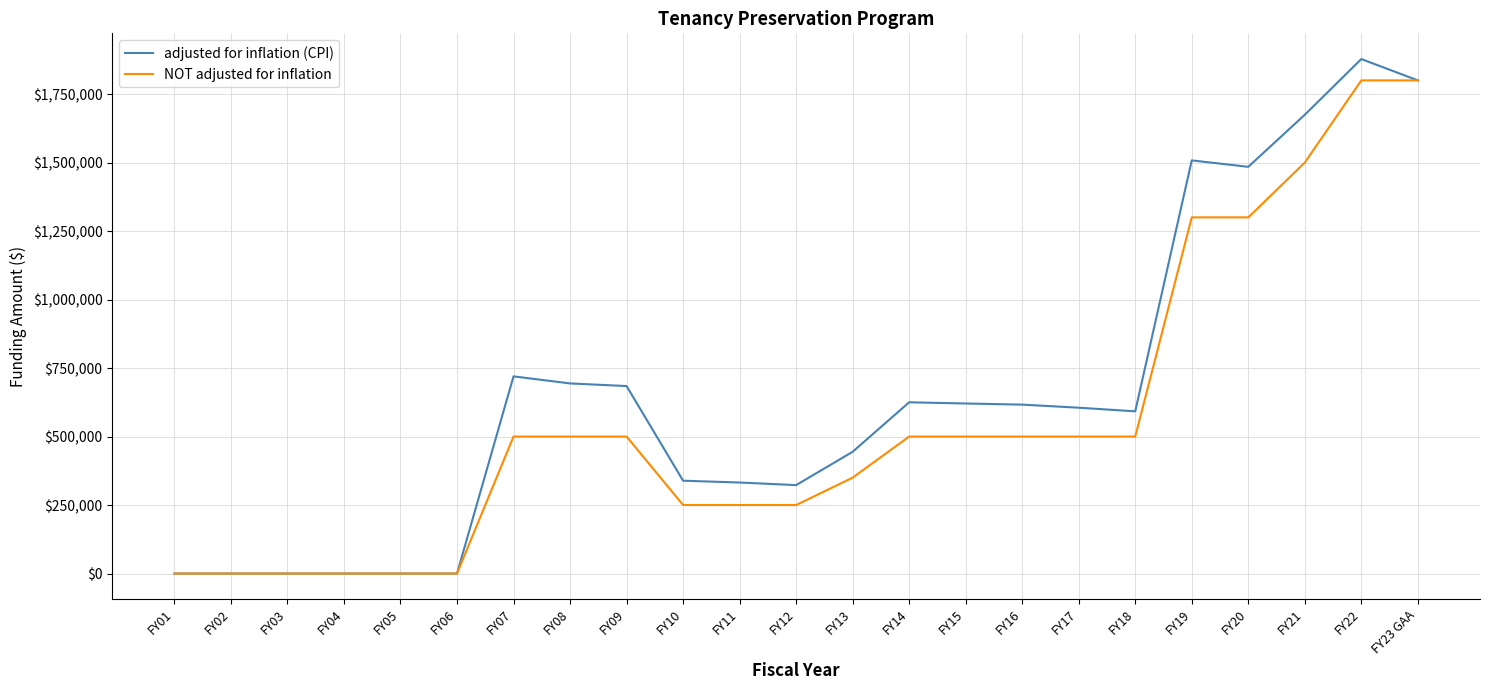

What is the sum of the adjusted for inflation (CPI) values at FY13 and FY22?

2322238